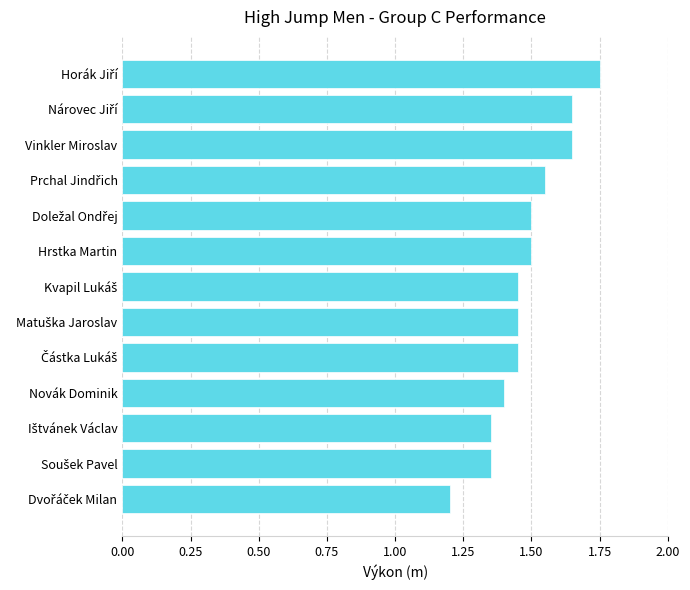

Is it true that the value at Vinkler Miroslav is 2.5?

False